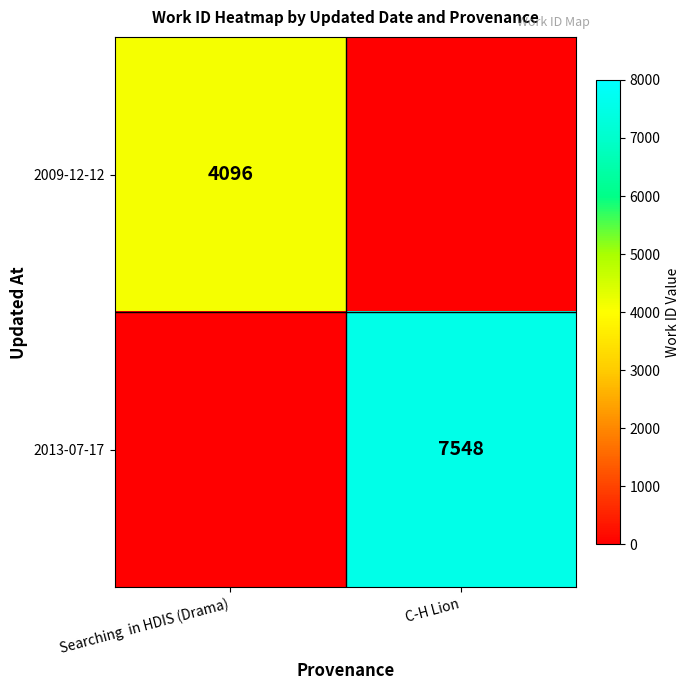

Is the value of 2013-07-17 at C-H Lion greater than the value of 2009-12-12 at Searching  in HDIS (Drama)?

Yes